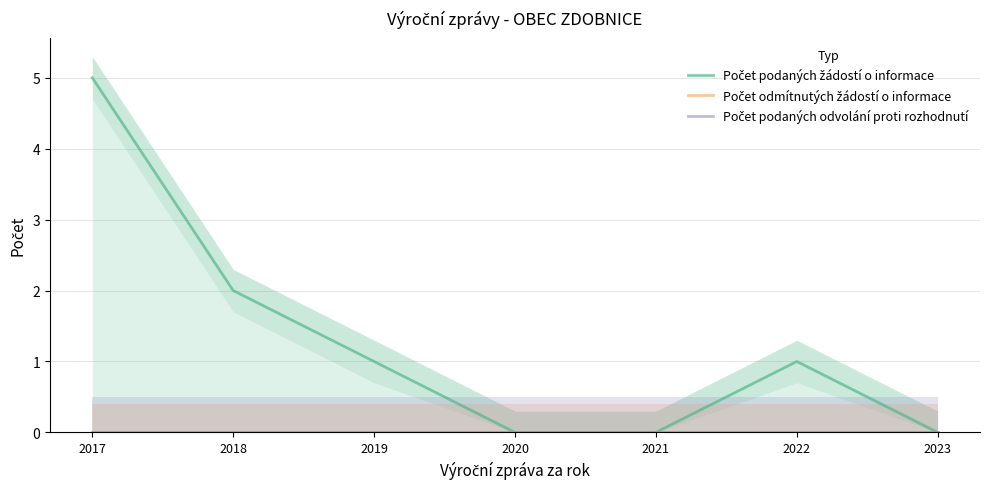

Reading right to left, extract all data points from this chart.

Počet podaných žádostí o informace: 0	1	0	0	1	2	5
Počet odmítnutých žádostí o informace: 0	0	0	0	0	0	0
Počet podaných odvolání proti rozhodnutí: 0	0	0	0	0	0	0